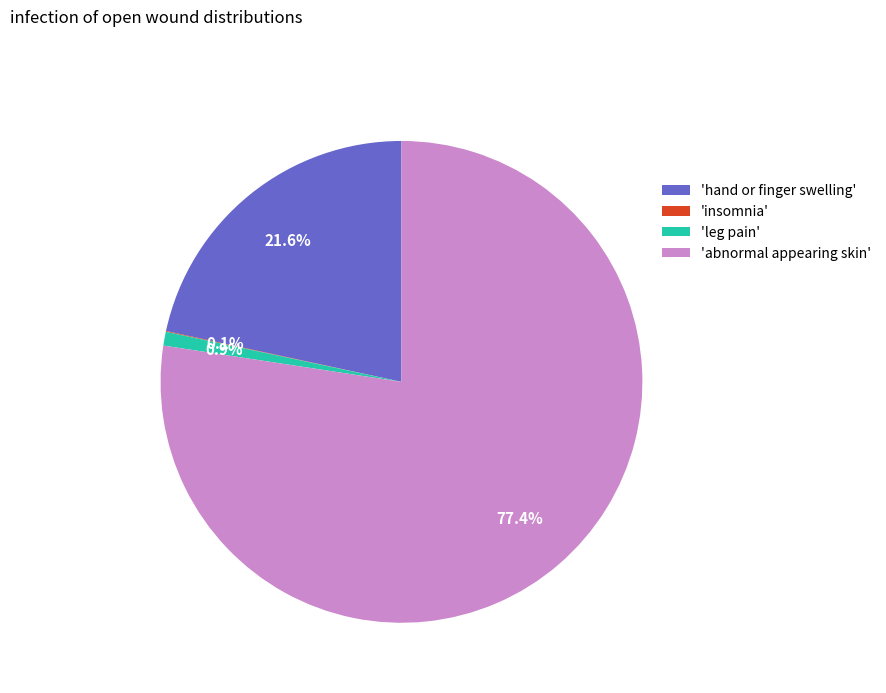

Which category has the biggest portion of the pie?

'abnormal appearing skin'